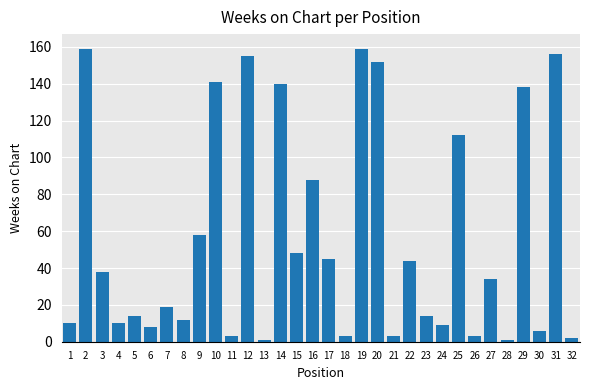

The chart shows a value of 247 at 31. True or false?

False